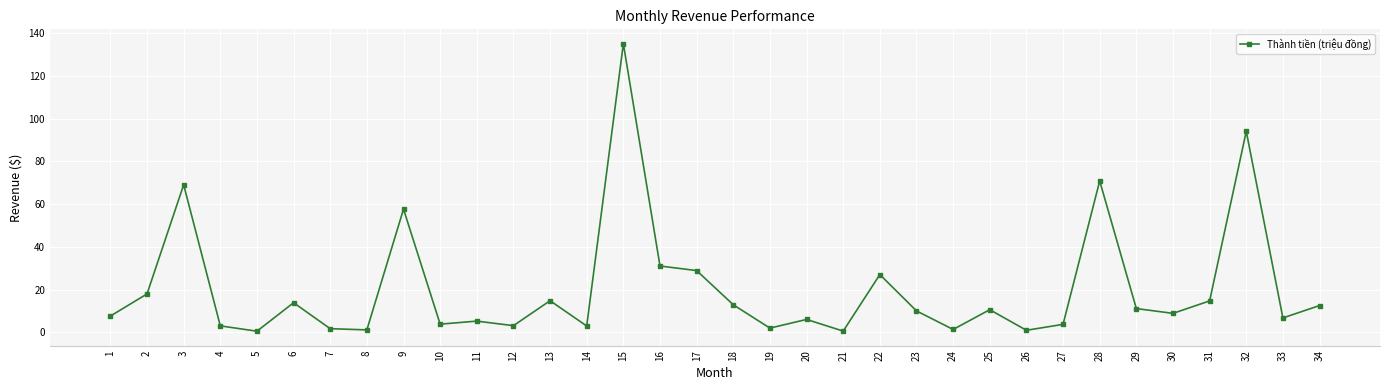

What is the difference between the maximum and minimum values?

134.5